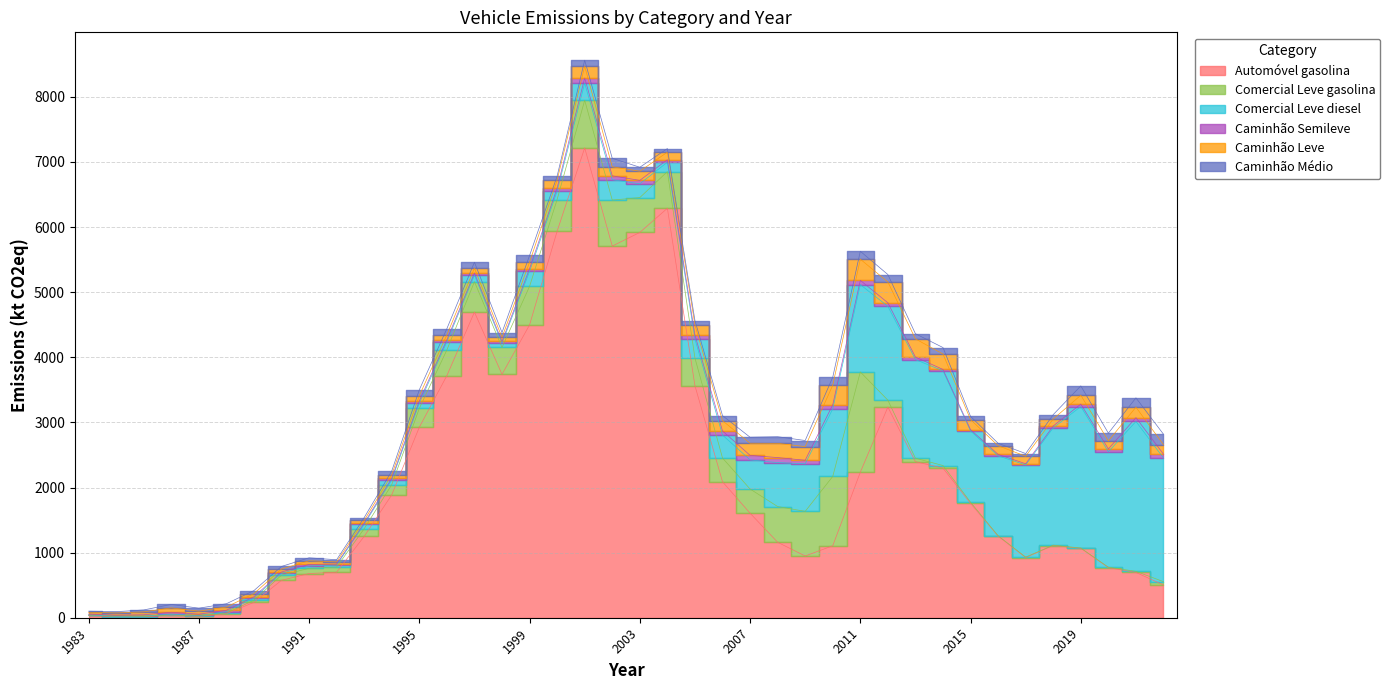

At how many categories does at least one series exceed 810?

30